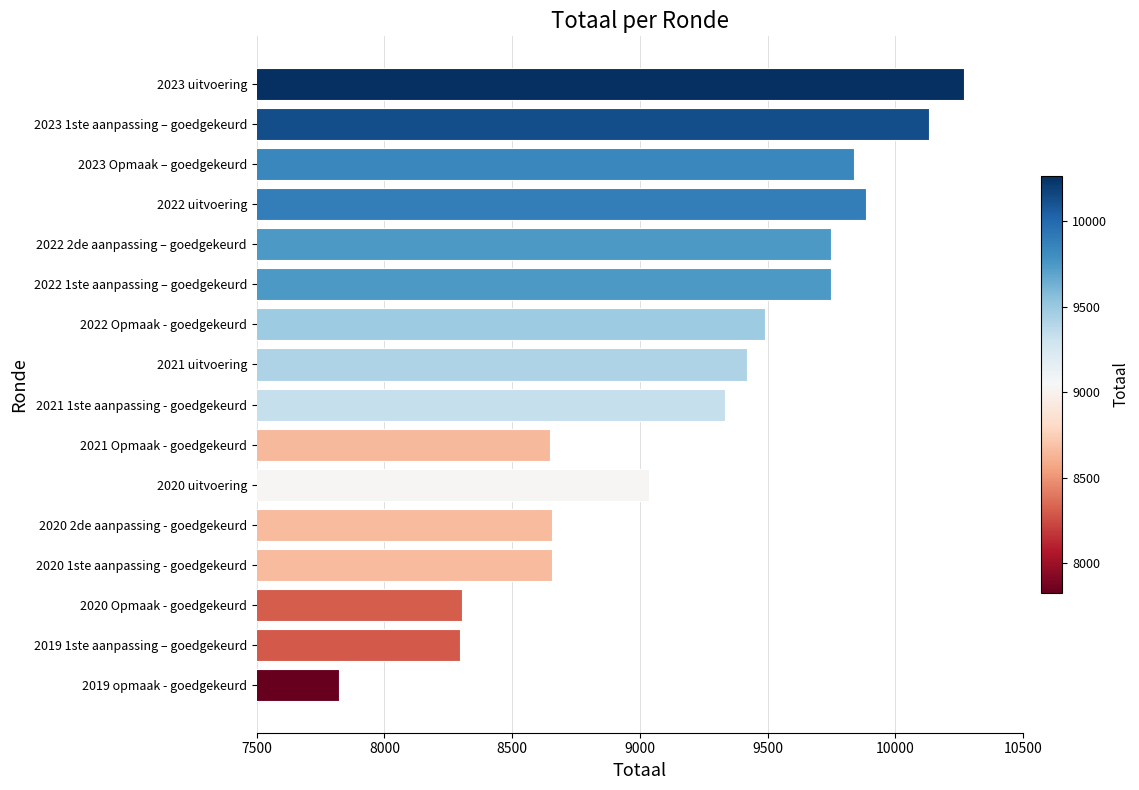

How many data points are less than 9421?

8